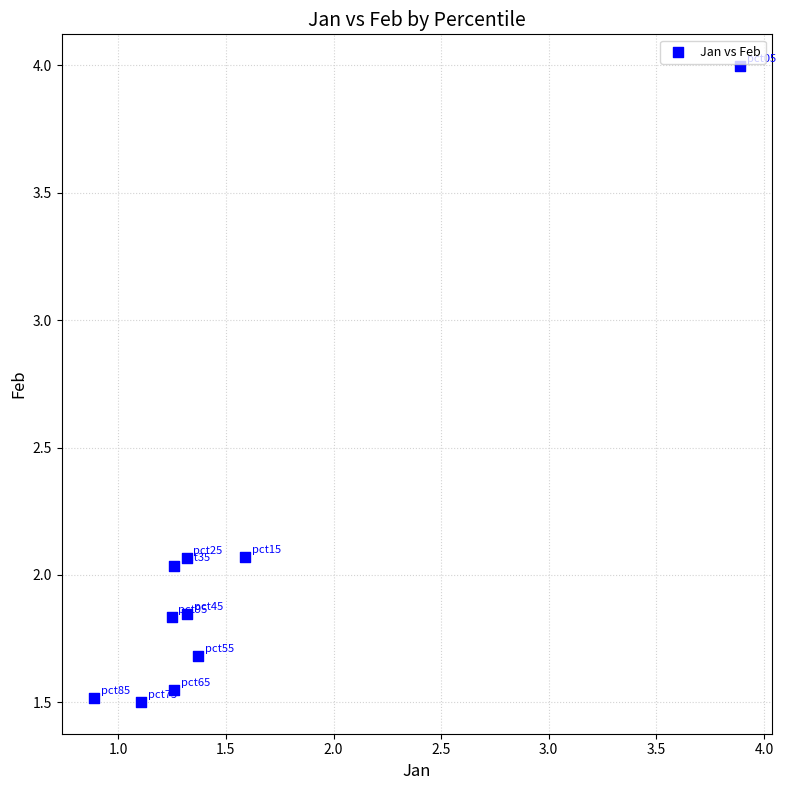

What is the range of Y values (max minus min)?

2.5